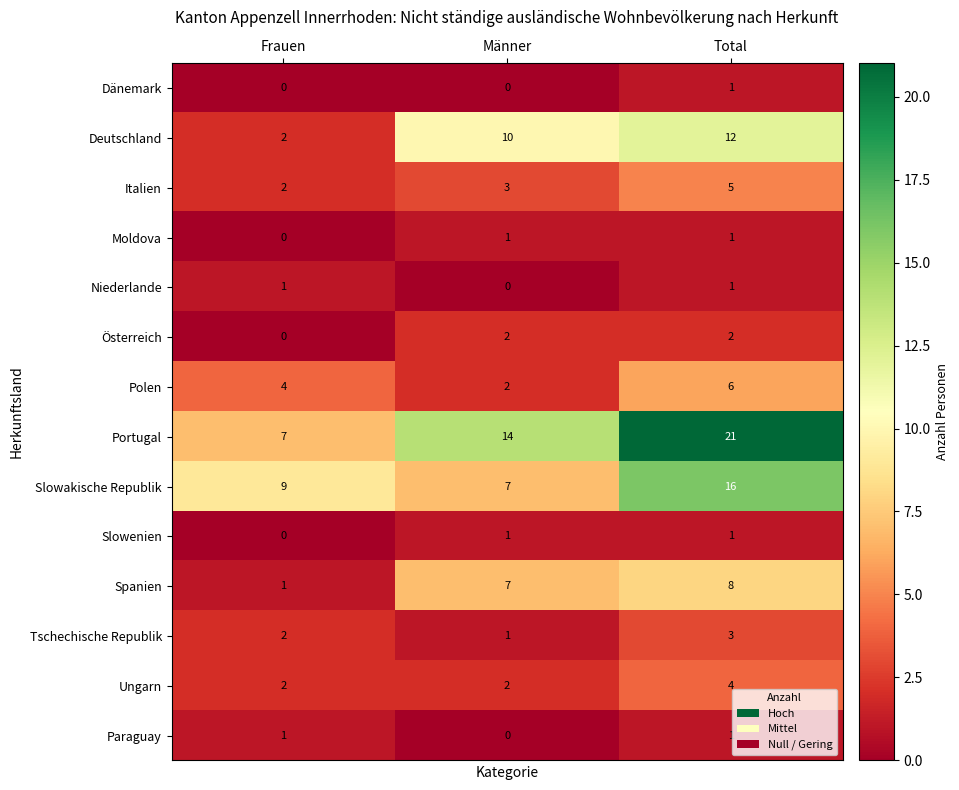

At which label is Polen closest to 4?

Frauen